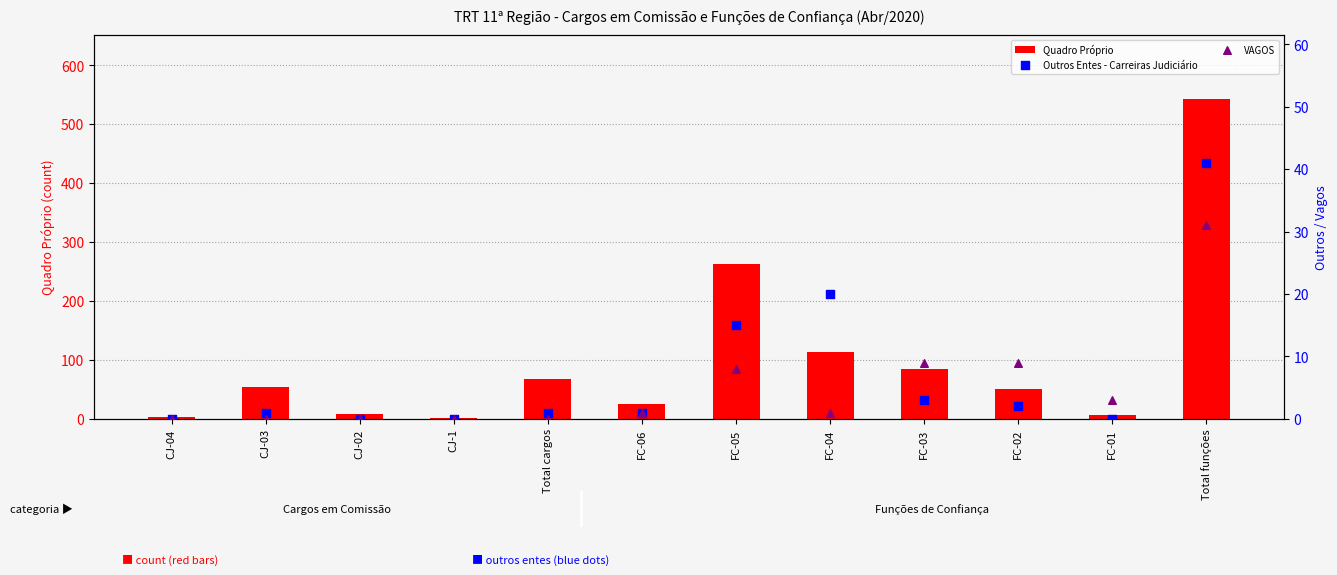

Which series has the largest total across all categories?

Quadro Próprio